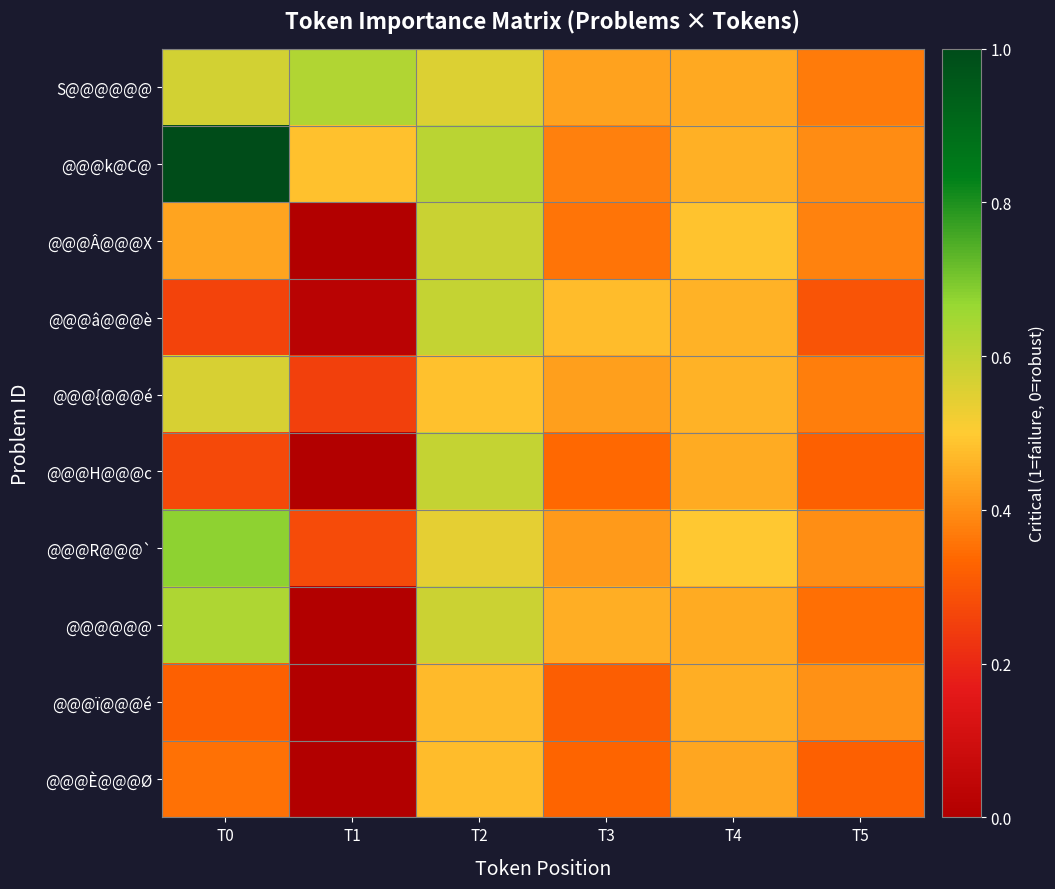

Reading right to left, what are all the values shown in this chart?

S@@@@@@: T5=0.4	T4=0.4	T3=0.4	T2=0.6	T1=0.6	T0=0.6
@@@k@C@: T5=0.4	T4=0.5	T3=0.4	T2=0.6	T1=0.5	T0=1.0
@@@Â@@@X: T5=0.4	T4=0.5	T3=0.4	T2=0.6	T1=0.0	T0=0.4
@@@â@@@è: T5=0.3	T4=0.5	T3=0.5	T2=0.6	T1=0.0	T0=0.3
@@@{@@@é: T5=0.4	T4=0.5	T3=0.4	T2=0.5	T1=0.3	T0=0.6
@@@H@@@c: T5=0.3	T4=0.4	T3=0.3	T2=0.6	T1=0.0	T0=0.3
@@@R@@@`: T5=0.4	T4=0.5	T3=0.4	T2=0.5	T1=0.3	T0=0.7
@@@@@@: T5=0.3	T4=0.4	T3=0.5	T2=0.6	T1=0.0	T0=0.6
@@@ï@@@é: T5=0.4	T4=0.4	T3=0.3	T2=0.5	T1=0.0	T0=0.3
@@@È@@@Ø: T5=0.3	T4=0.4	T3=0.3	T2=0.5	T1=0.0	T0=0.4